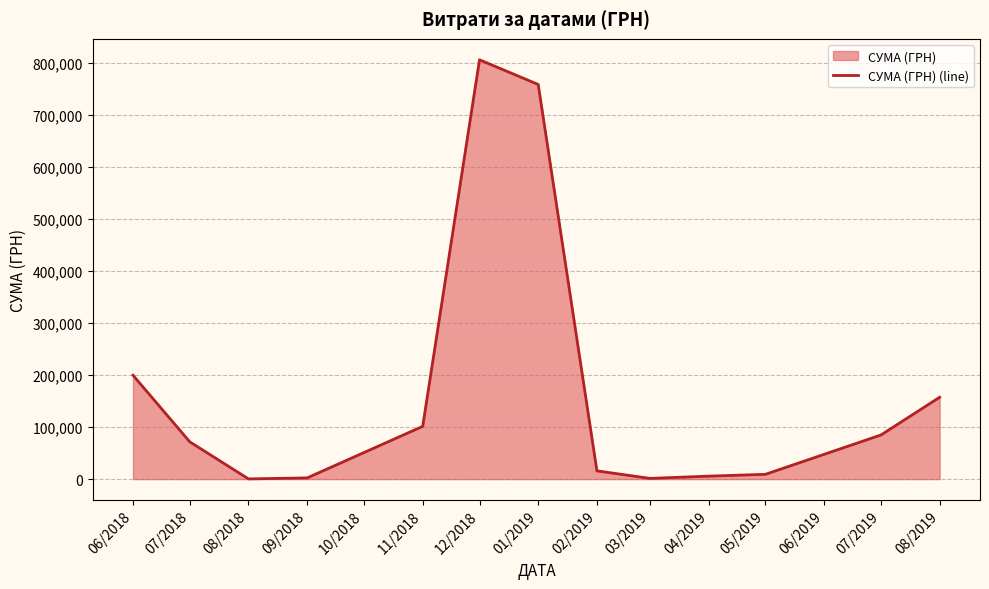

What is the value of the 5th point from the left?

101426.1